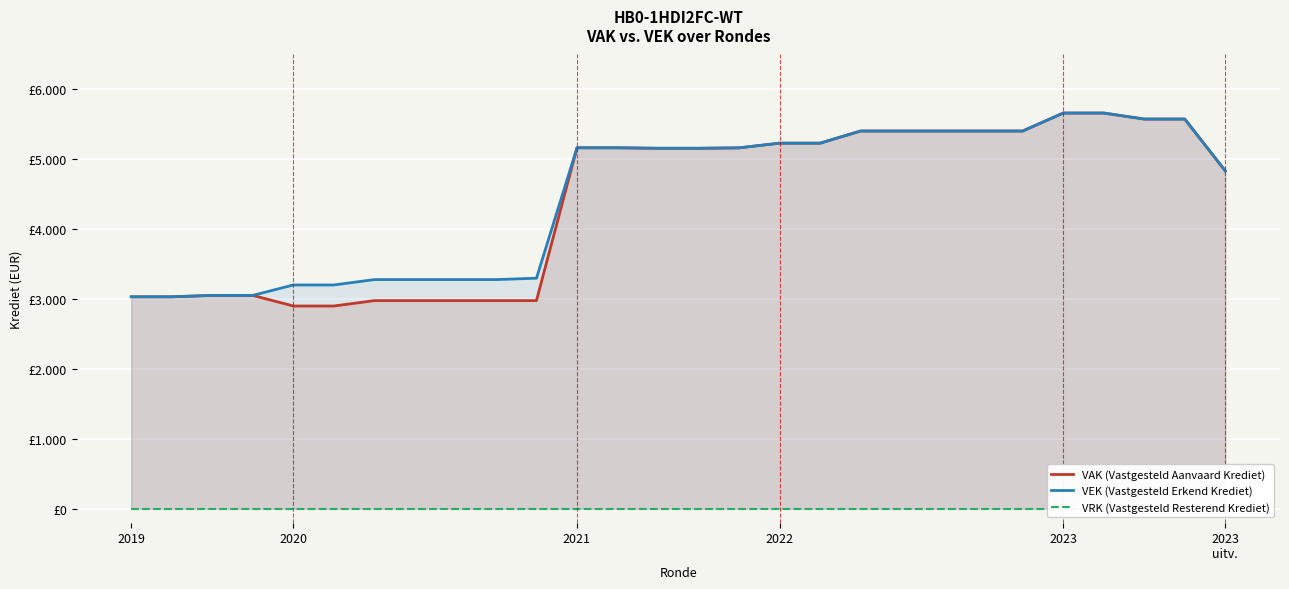

Reading left to right, extract all data points from this chart.

VAK (Vastgesteld Aanvaard Krediet): 3033	3033	3053	3053	2901	2901	2978	2978	2978	2978	2978	5165	5165	5158	5158	5164	5231	5231	5405	5405	5405	5405	5405	5662	5662	5576	5576	4834
VEK (Vastgesteld Erkend Krediet): 3033	3033	3053	3053	3202	3202	3279	3279	3279	3279	3299	5165	5165	5158	5158	5164	5231	5231	5405	5405	5405	5405	5405	5662	5662	5576	5576	4834
VRK (Vastgesteld Resterend Krediet): 0	0	0	0	0	0	0	0	0	0	0	0	0	0	0	0	0	0	0	0	0	0	0	0	0	0	0	0